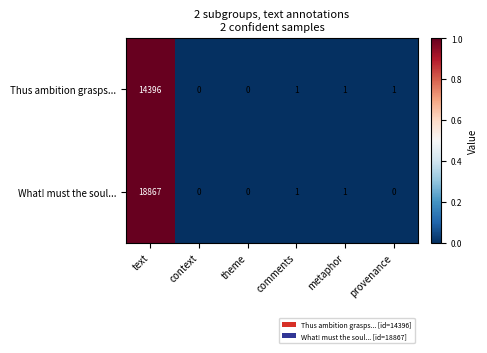

At which label does Thus ambition grasps... reach its peak?

text